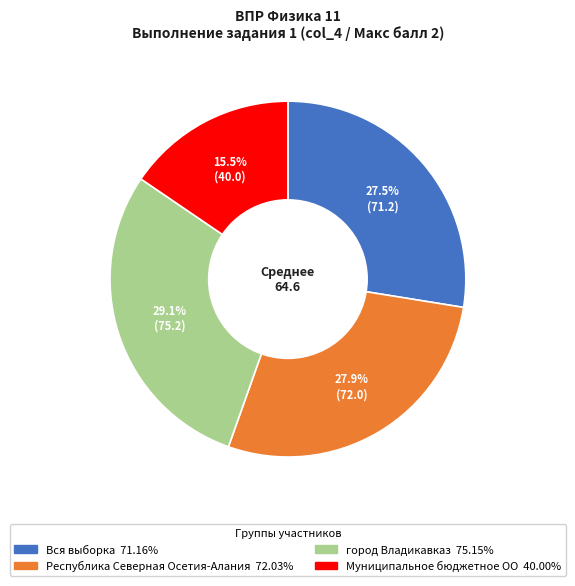

What percentage is NOT represented by Муниципальное бюджетное ОО?

84.5%